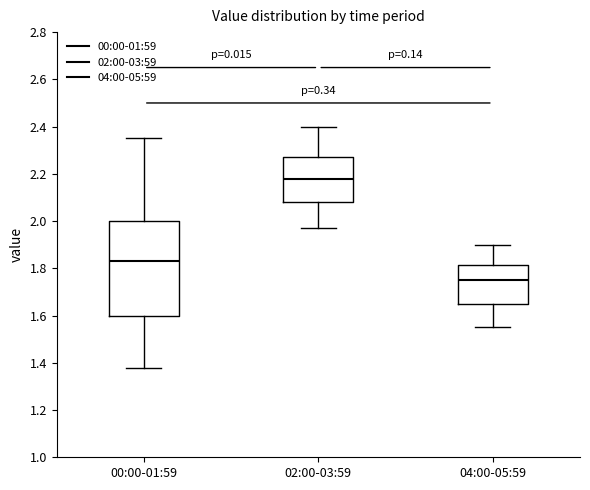

Reading left to right, read every box against the y-axis: the position of its median line, the range the box covers, and the ends of its whiskers. The values are not printed on the chart, so give them approximately, as read against the axis.

00:00-01:59: median 1.84, box 1.60 to 2.00, whiskers 1.38 to 2.36
02:00-03:59: median 2.18, box 2.08 to 2.28, whiskers 1.98 to 2.40
04:00-05:59: median 1.76, box 1.66 to 1.82, whiskers 1.56 to 1.90